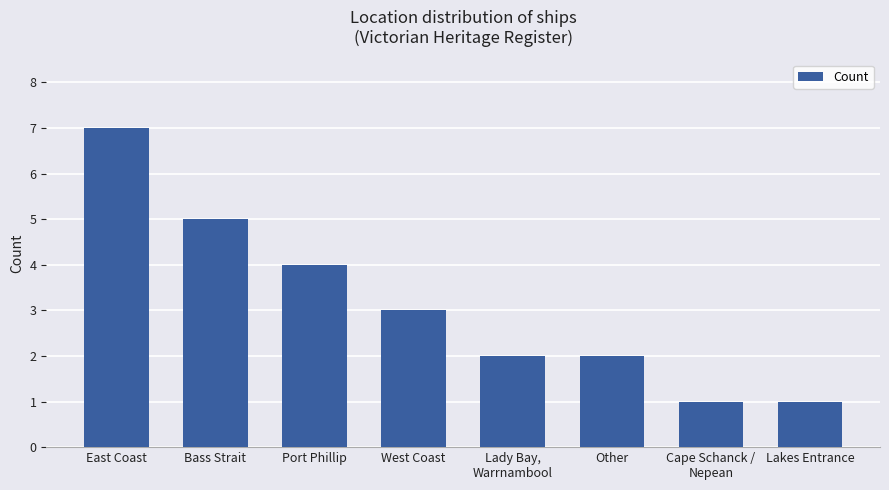

What is the value of the 3rd bar from the left?

4